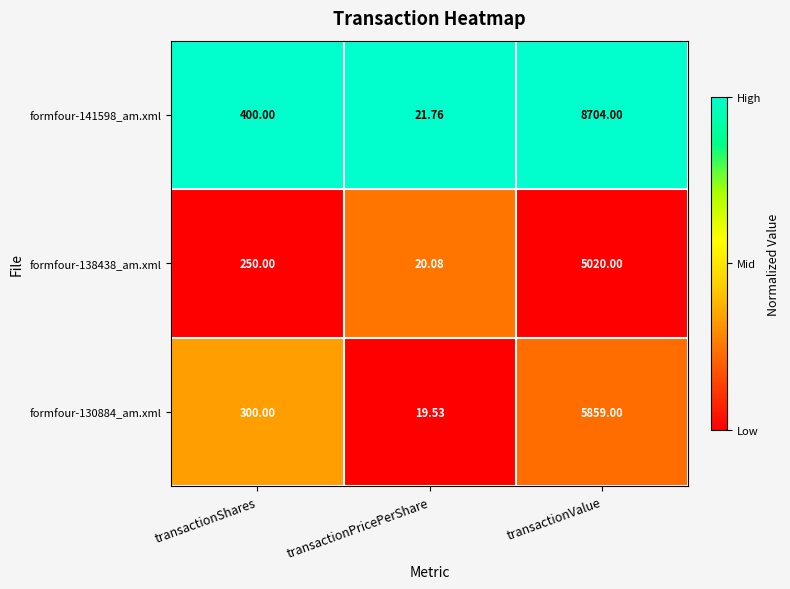

Which category has the lowest value in the formfour-138438_am.xml series?

transactionPricePerShare